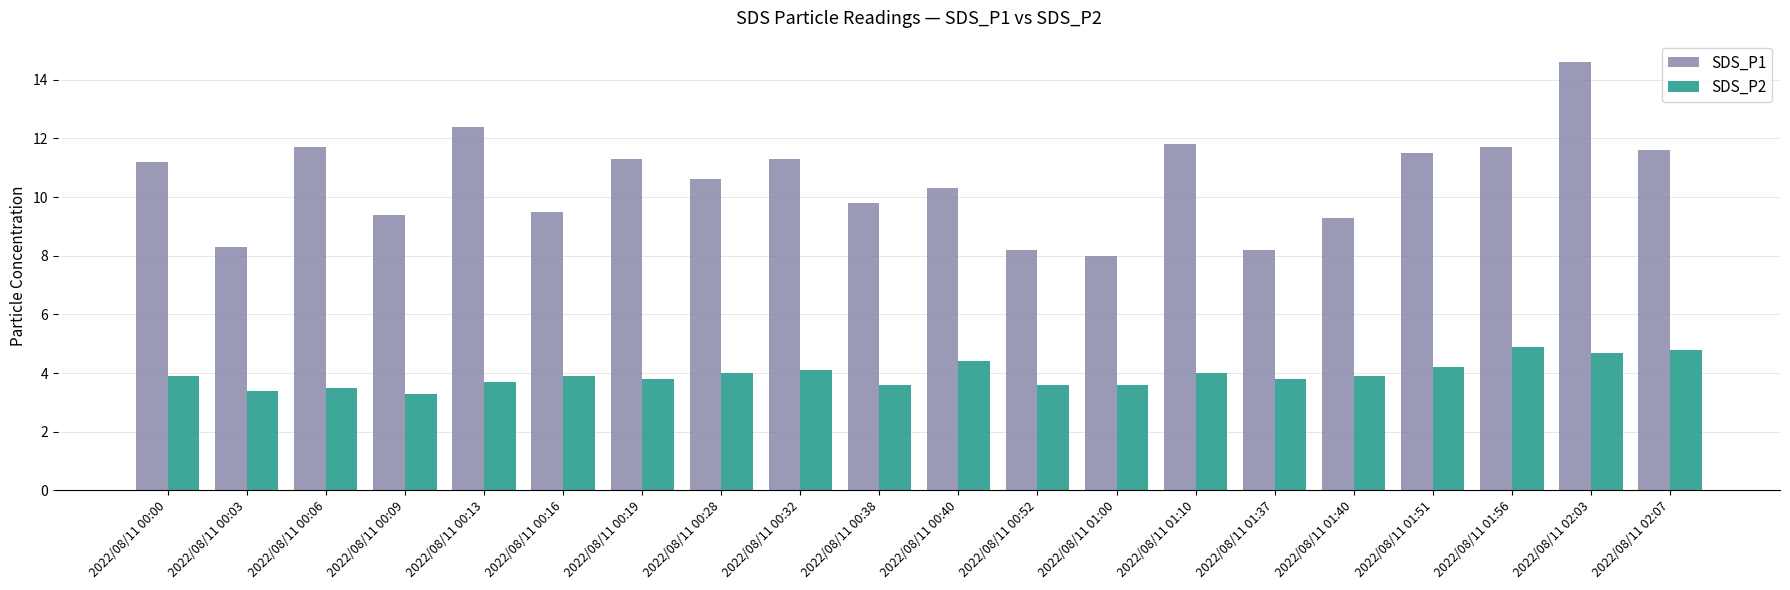

What is the label of the 5th bar from the left?

2022/08/11 00:13